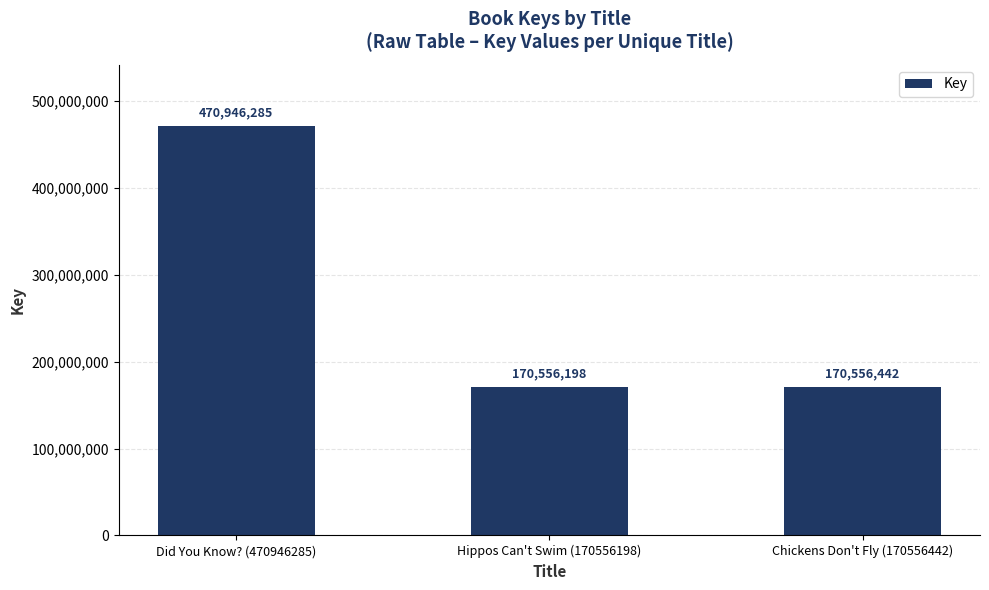

Is it true that the value at Did You Know? (470946285) is 103067544?

False